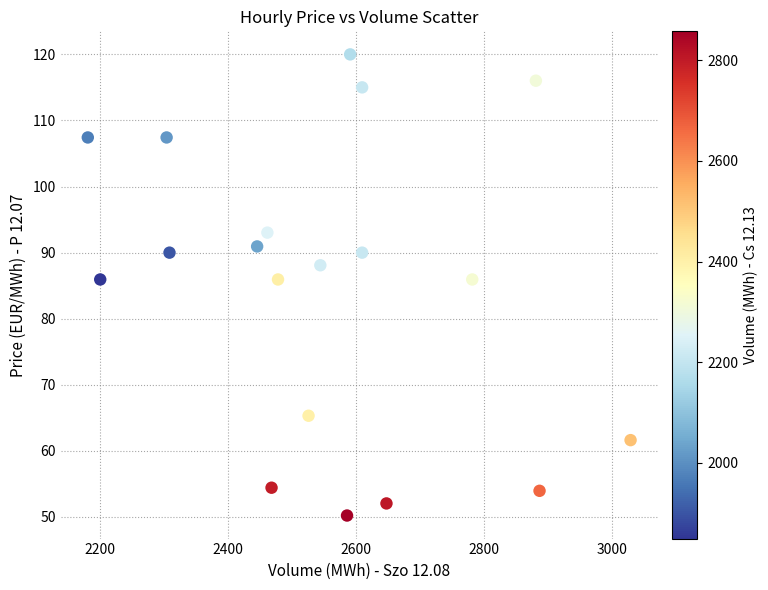

What is the range of X values (max minus min)?

847.8